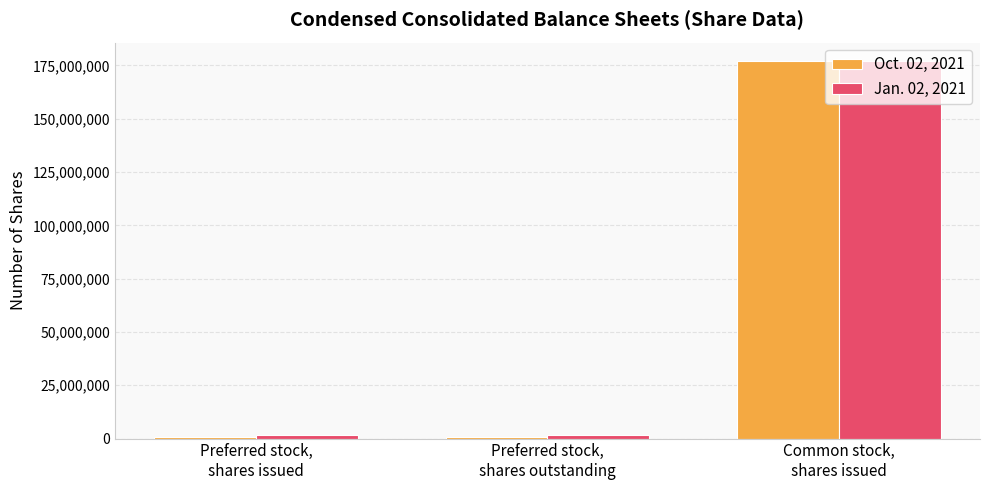

List the series in order of their overall mean, lowest first.

Oct. 02, 2021, Jan. 02, 2021